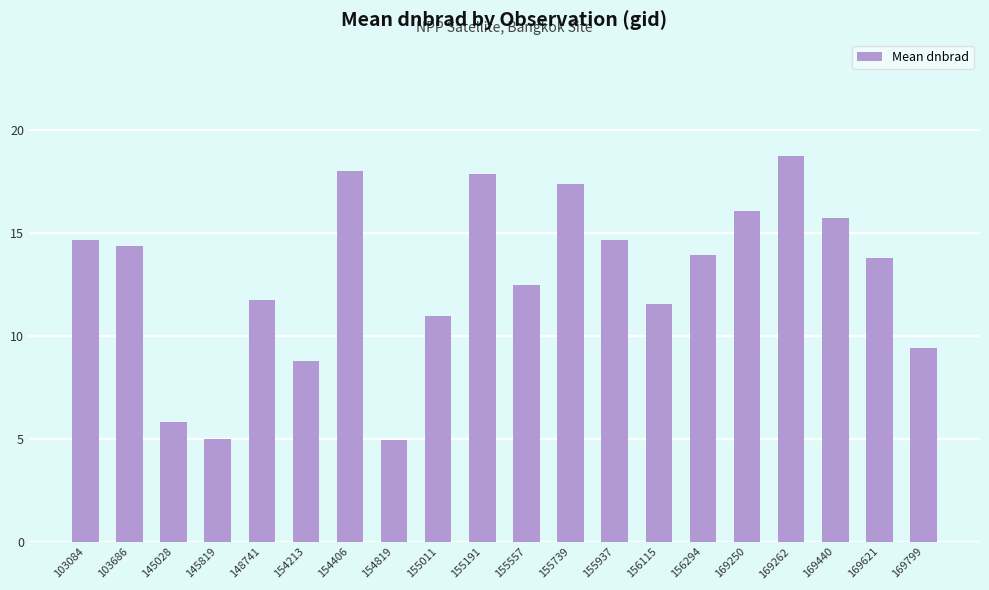

What is the value of the 12th bar from the left?

17.4